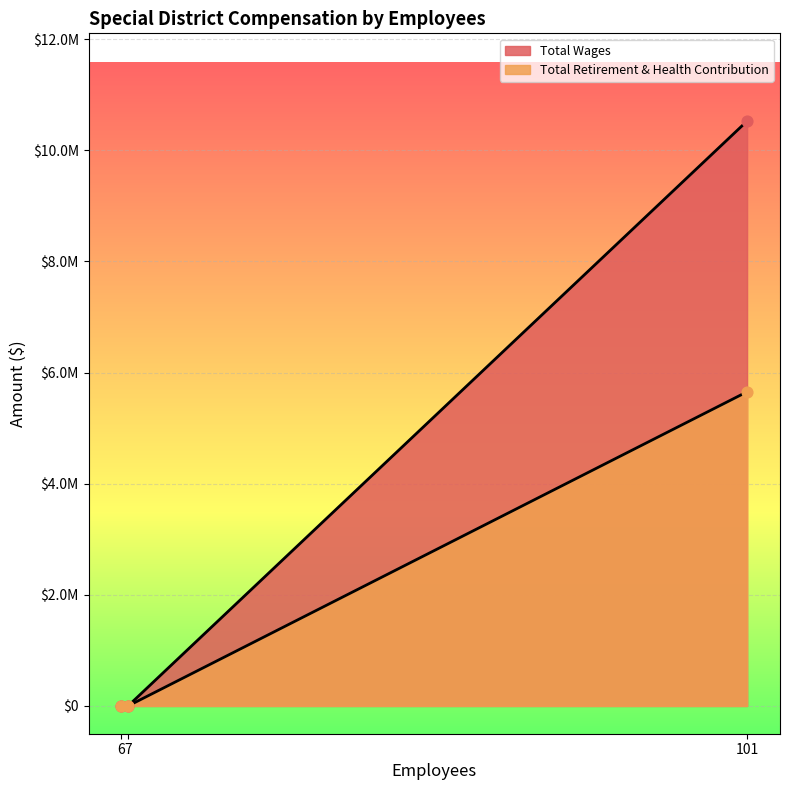

Is the value of Total Retirement & Health Contribution at 101 greater than the value of Total Wages at 6?

Yes